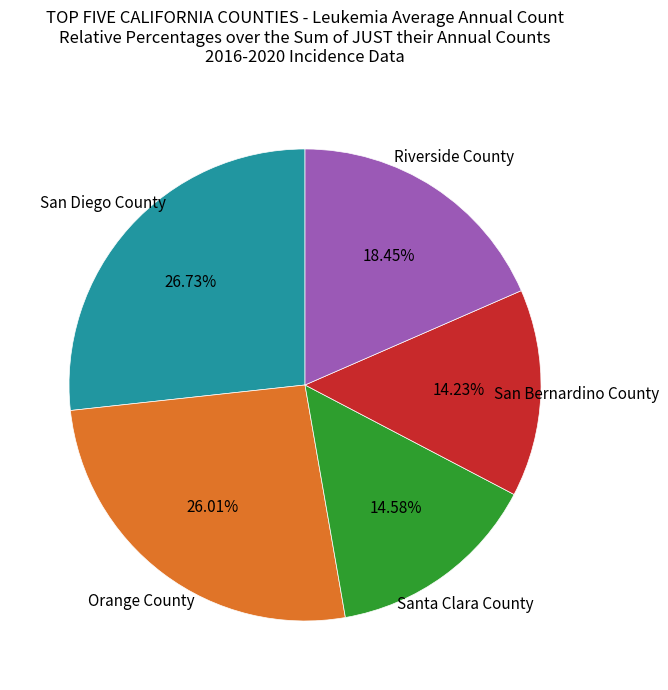

Is there a majority slice in this chart?

No